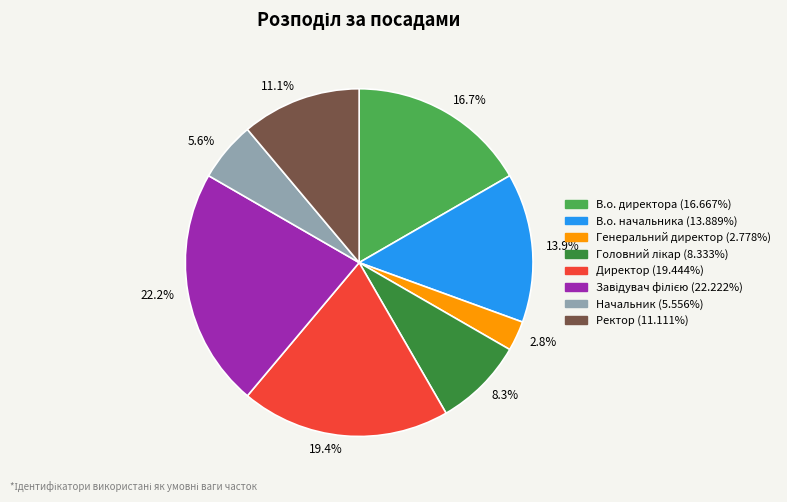

Rank the categories by value from highest to lowest.

22.2%, 19.4%, 16.7%, 13.9%, 11.1%, 8.3%, 5.6%, 2.8%